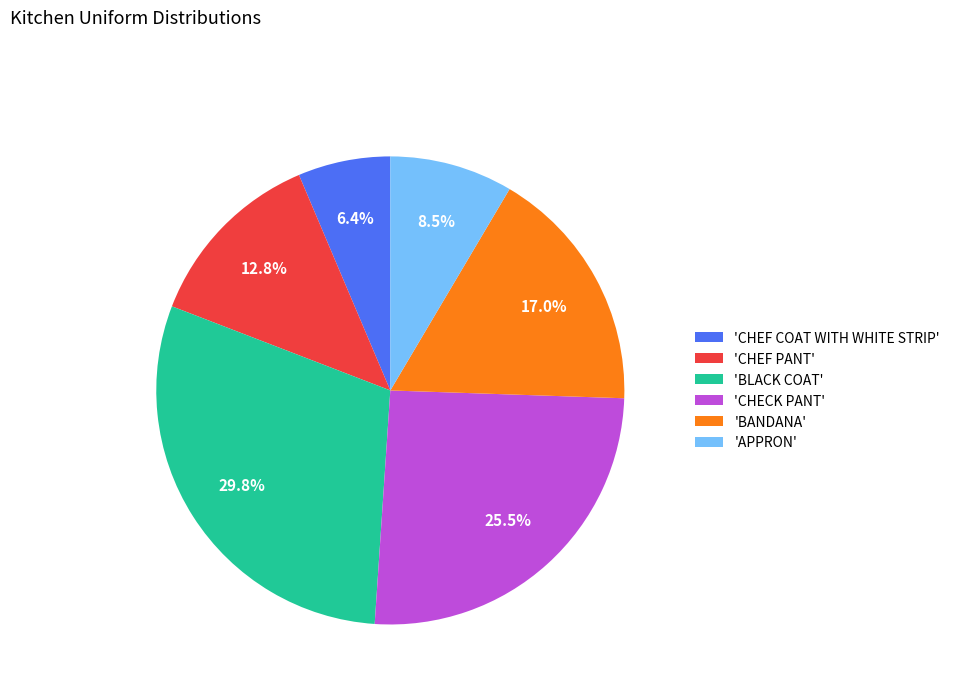

Is there a majority slice in this chart?

No